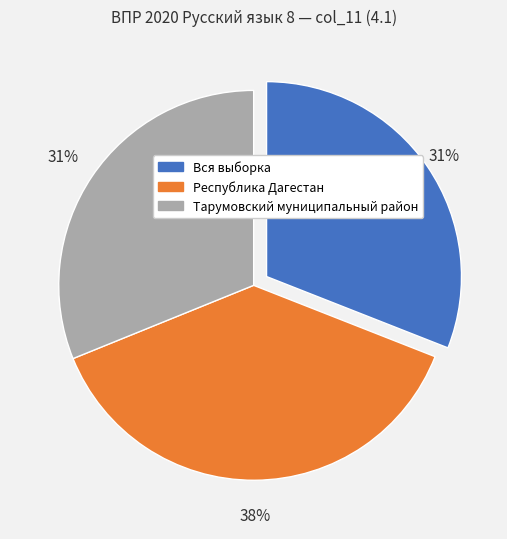

Is there a majority slice in this chart?

No